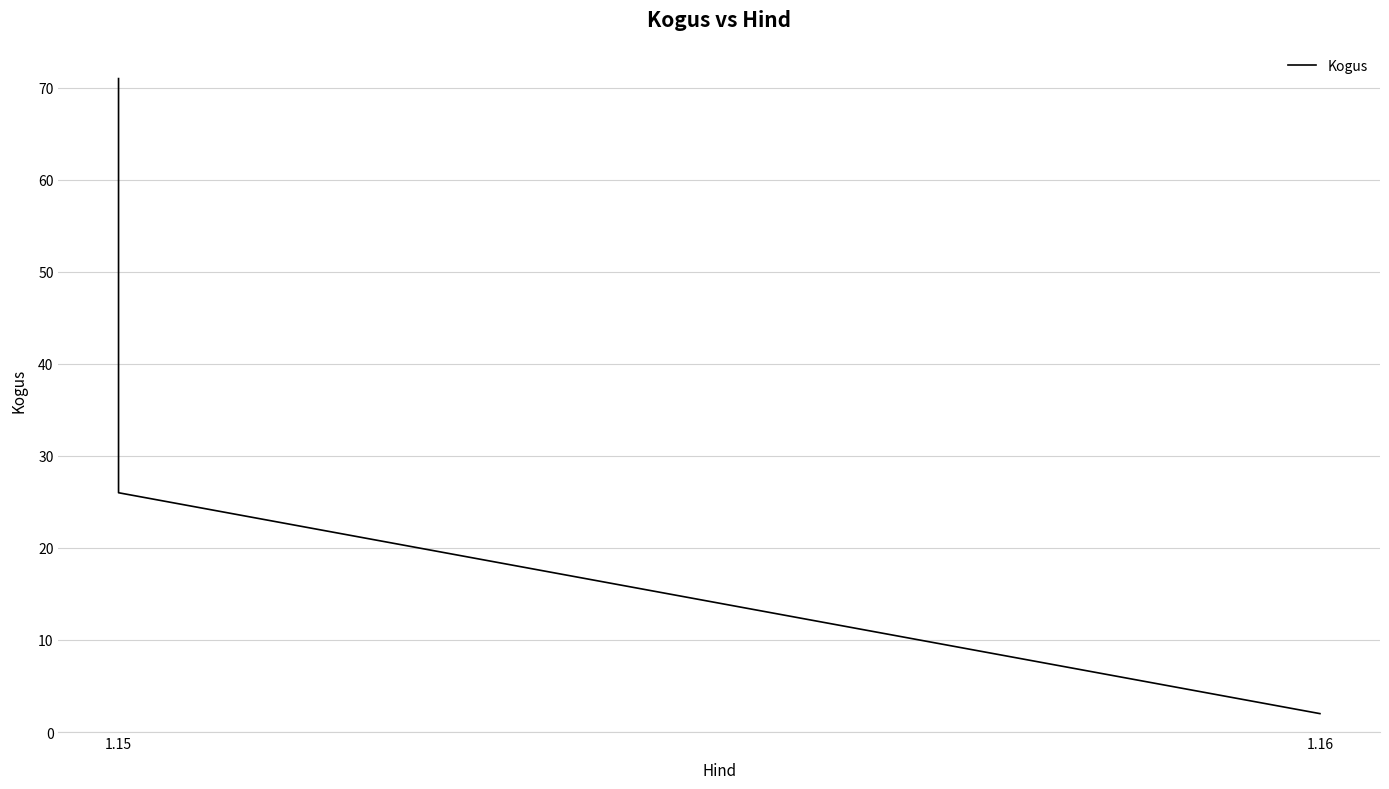

True or false: the data shows 125 at 1.15.

False